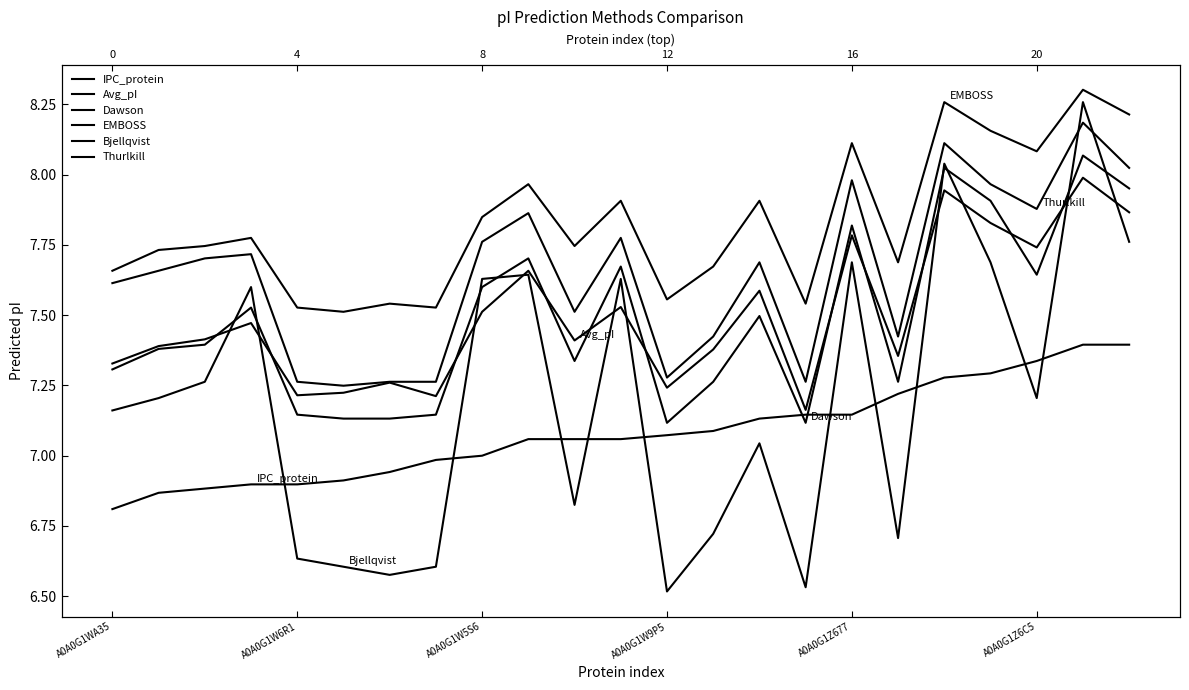

What is the label of the 19th point from the left?

18